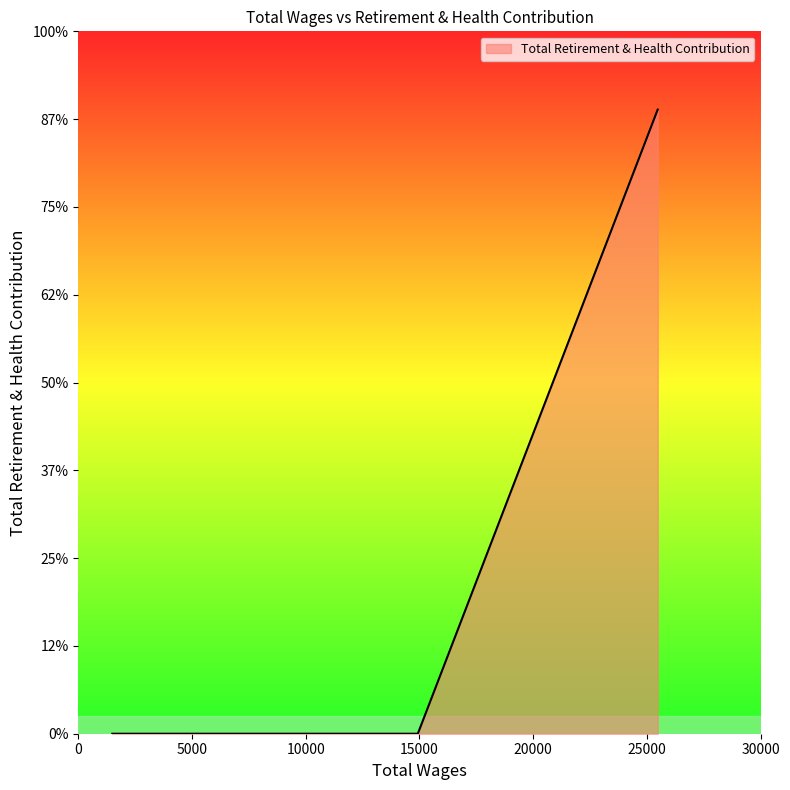

What position from the left is 1875.0?

3